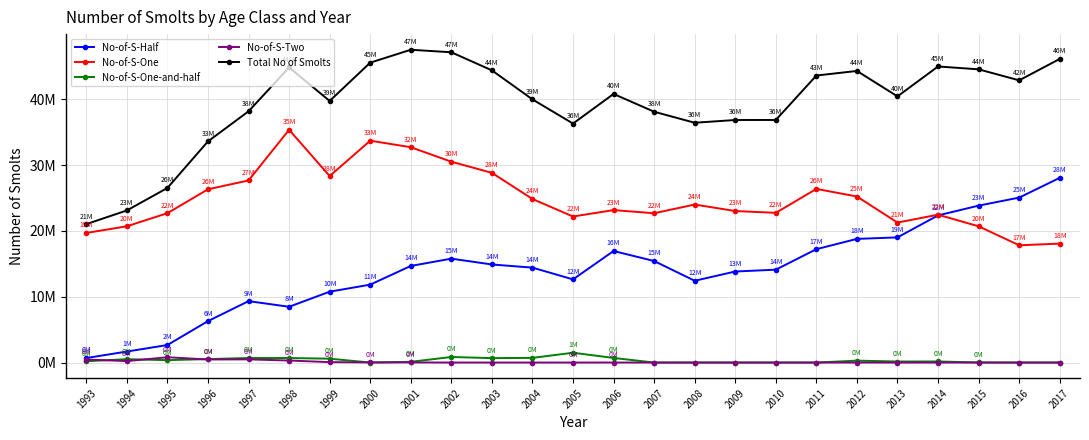

What is the difference between the maximum and second lowest values in the Total No of Smolts series?

24429000